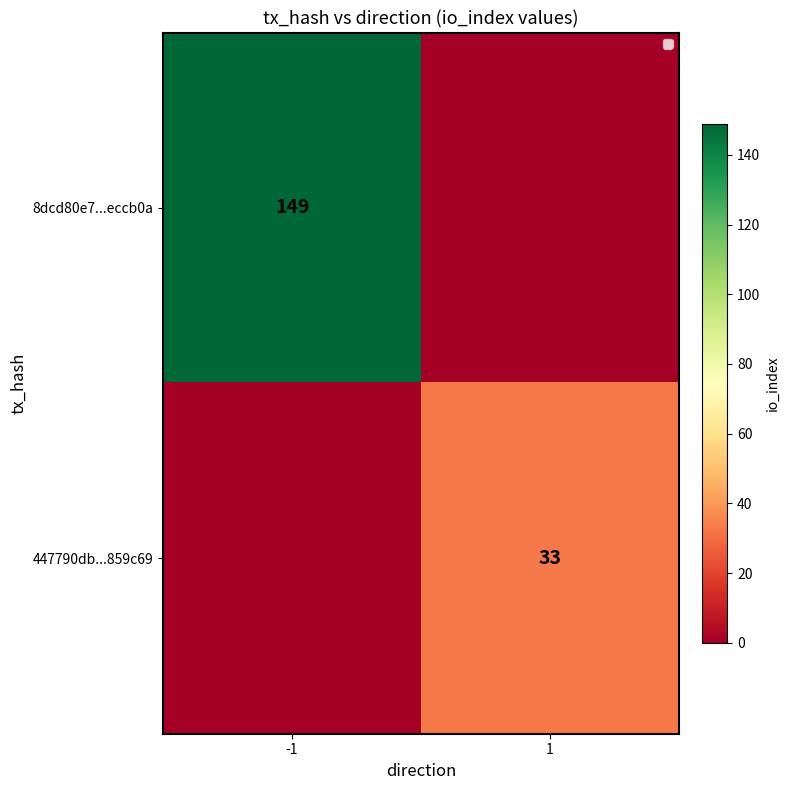

The 8dcd80e7...eccb0a series shows 210 at -1. True or false?

False